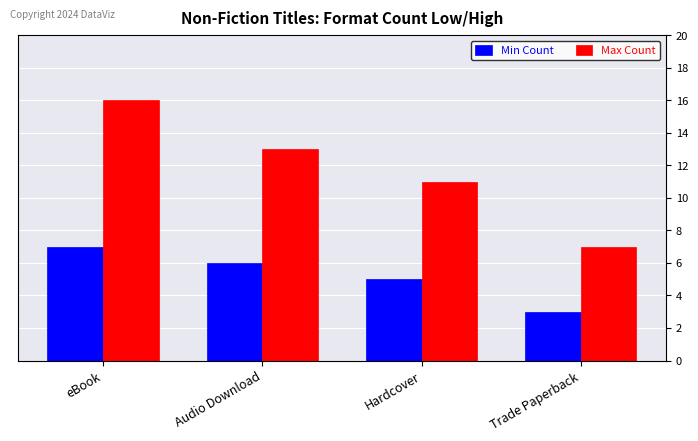

At which category is the sum across all series the highest?

eBook